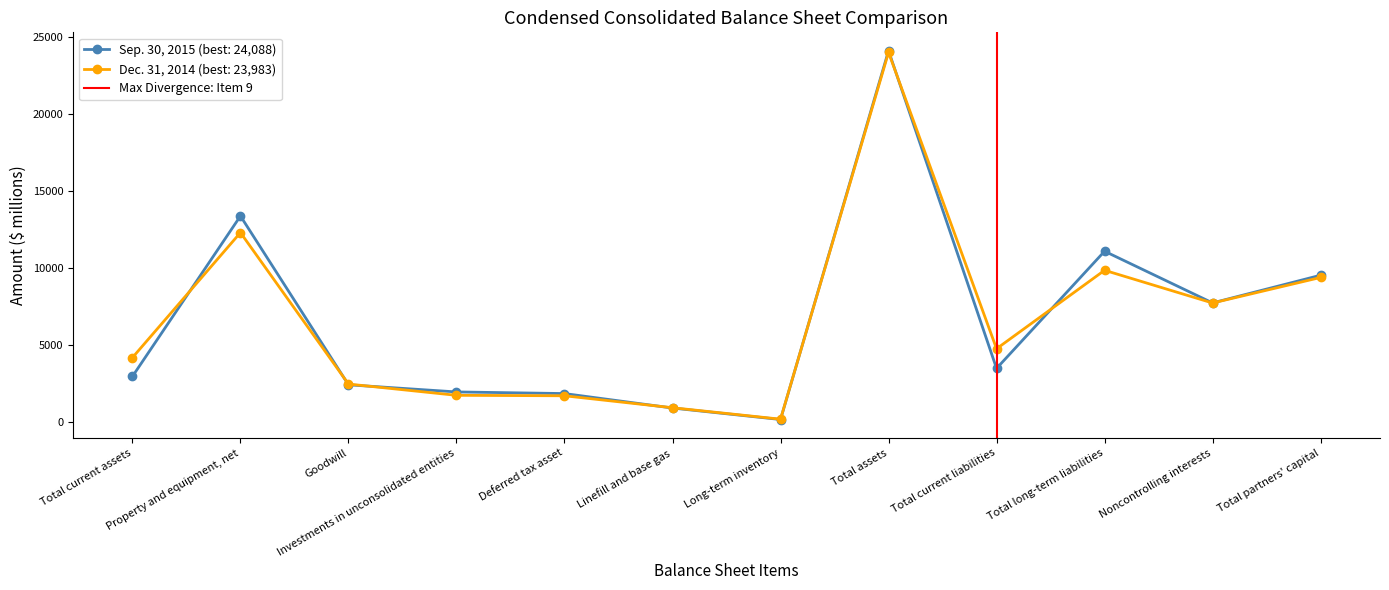

True or false: Sep. 30, 2015 (best: 24,088) has a value of 910 at Linefill and base gas.

True